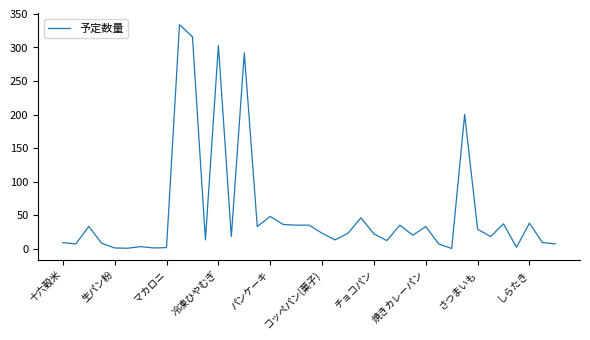

What is the maximum value shown in the chart?

334.0